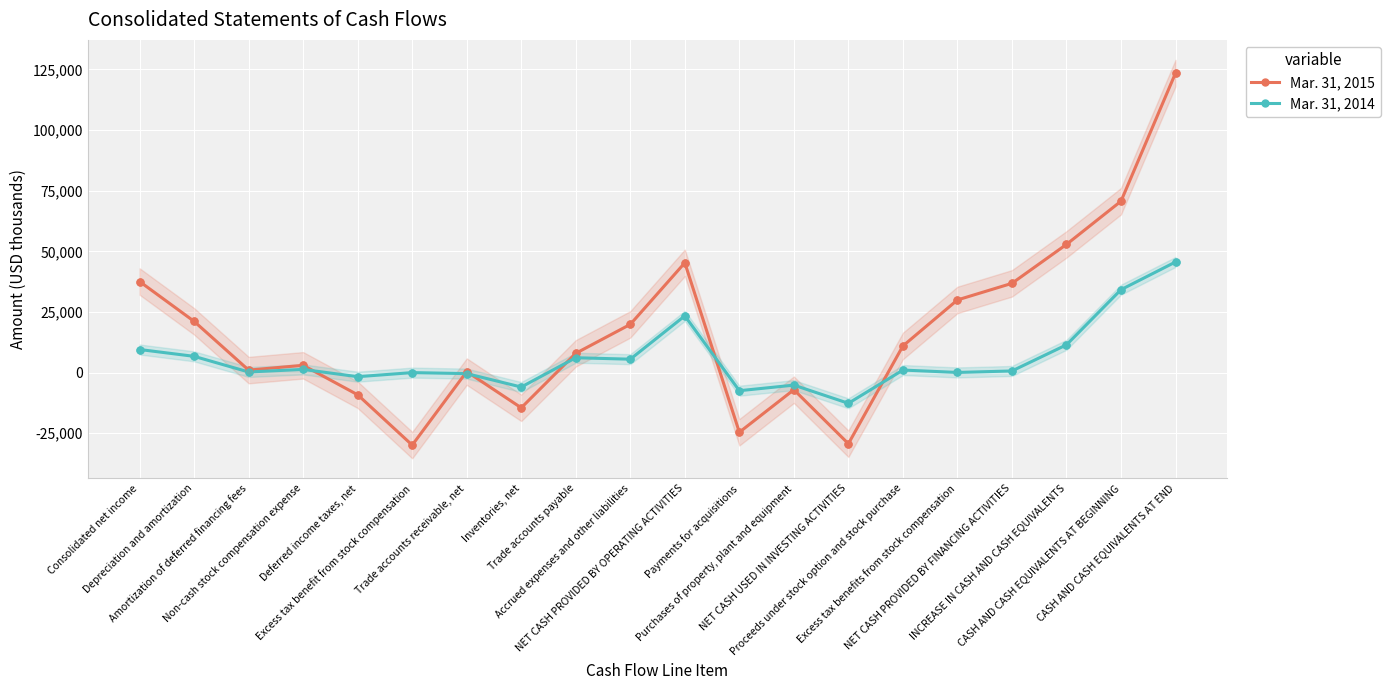

What is the total value across all series at Purchases of property, plant and equipment?

-12286